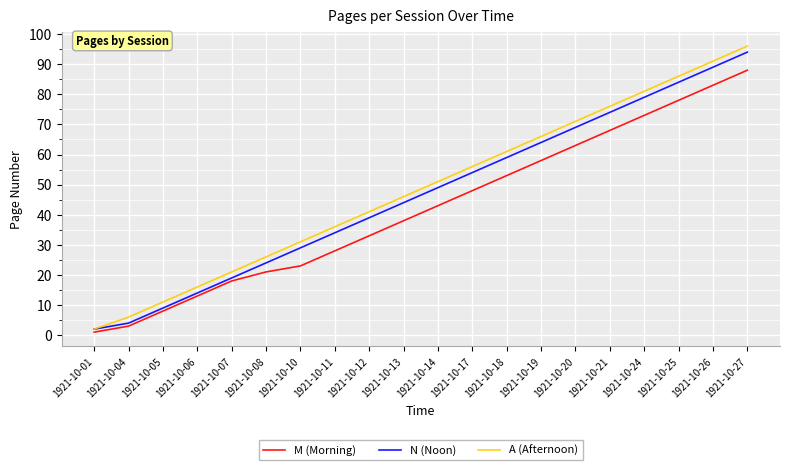

Which series has the largest total across all categories?

A (Afternoon)